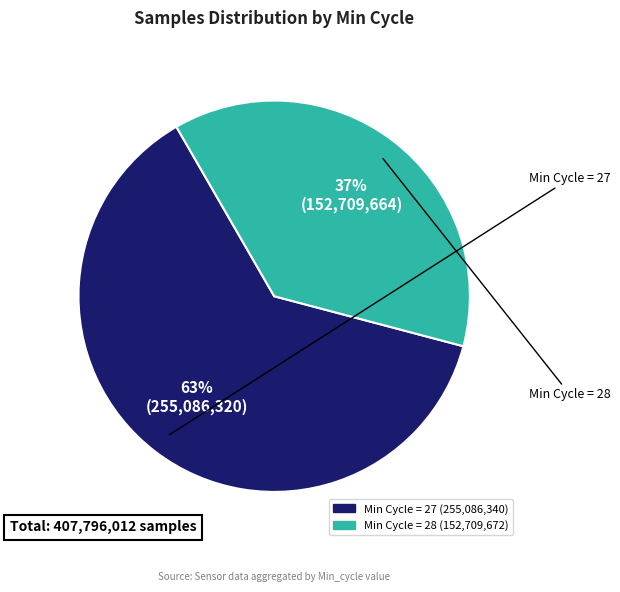

To the nearest percent, what is the average slice percentage?

50%